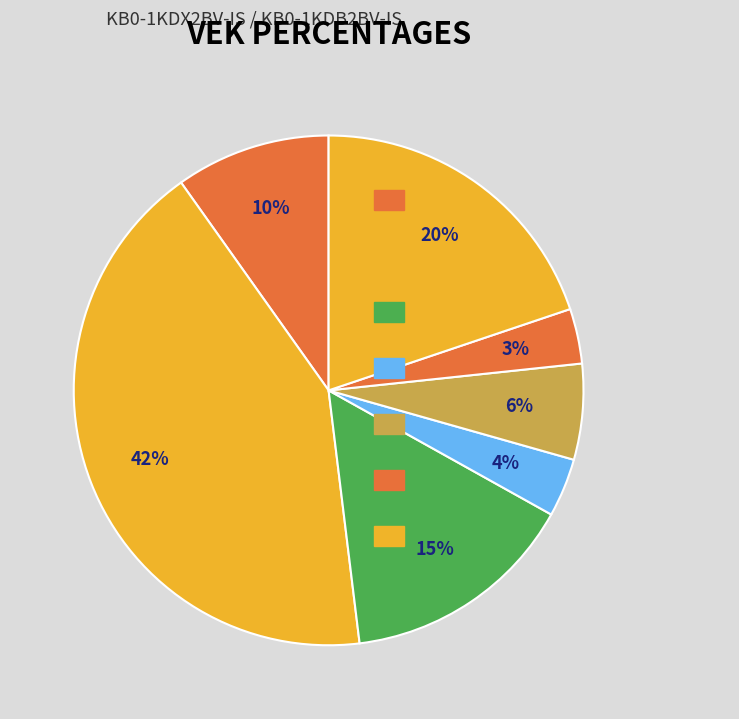

Count the number of slices in the pie.

7